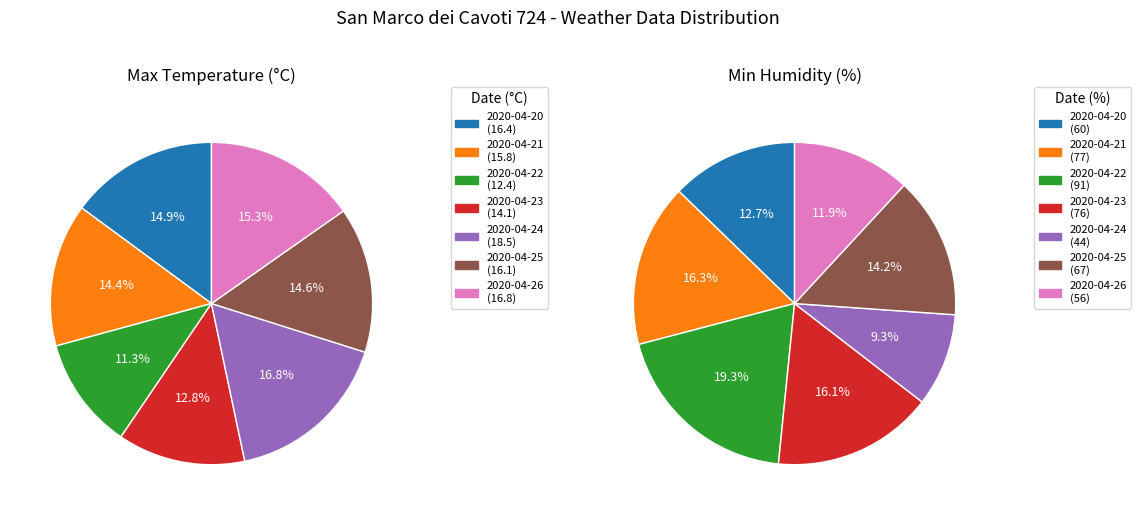

Does any single category account for the majority?

No